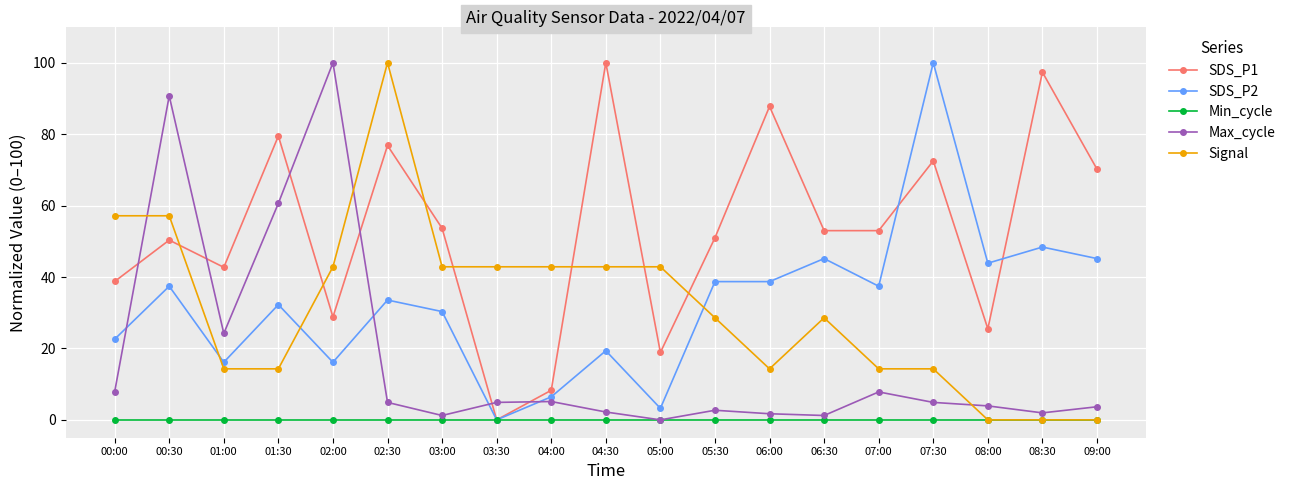

What is the spread (max minus min) of values at 02:00?

100.0